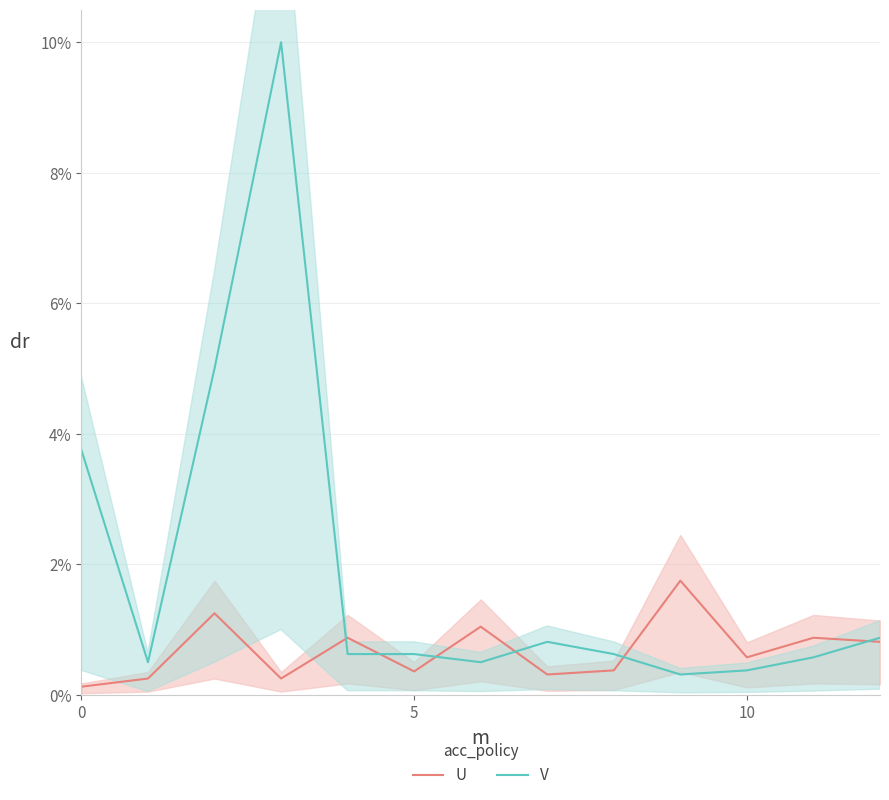

What is the sum of the U values at 7 and 4?

1.2